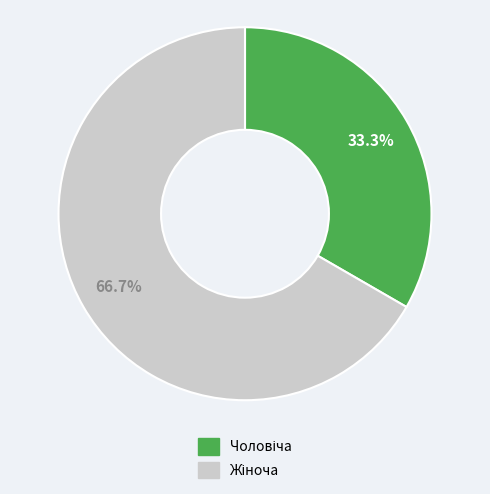

To the nearest percent, what is the average slice percentage?

50%